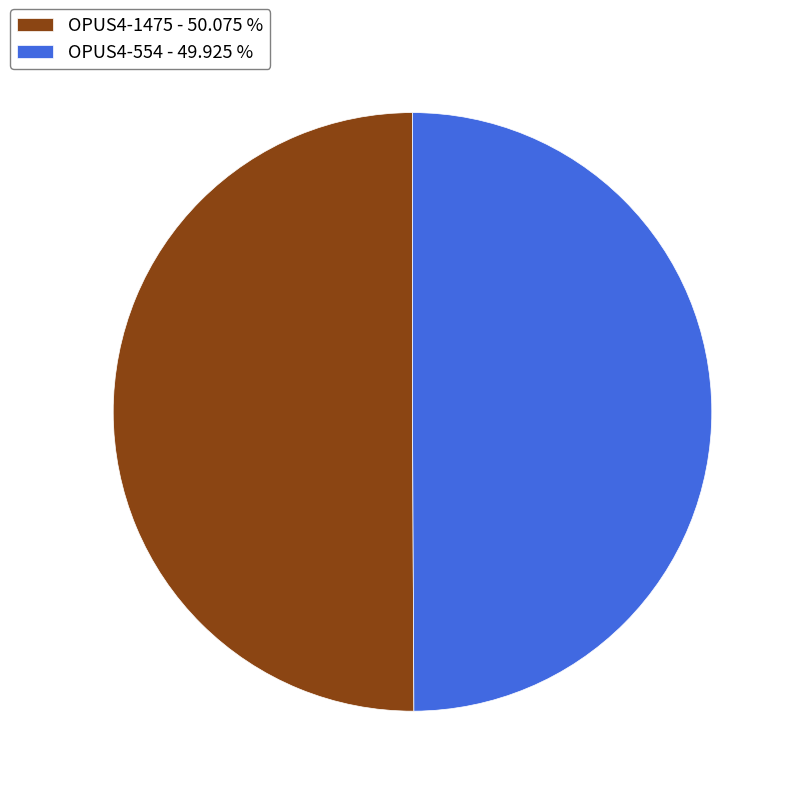

Is the sum of OPUS4-1475 - 50.075 % and OPUS4-554 - 49.925 % greater than half?

Yes